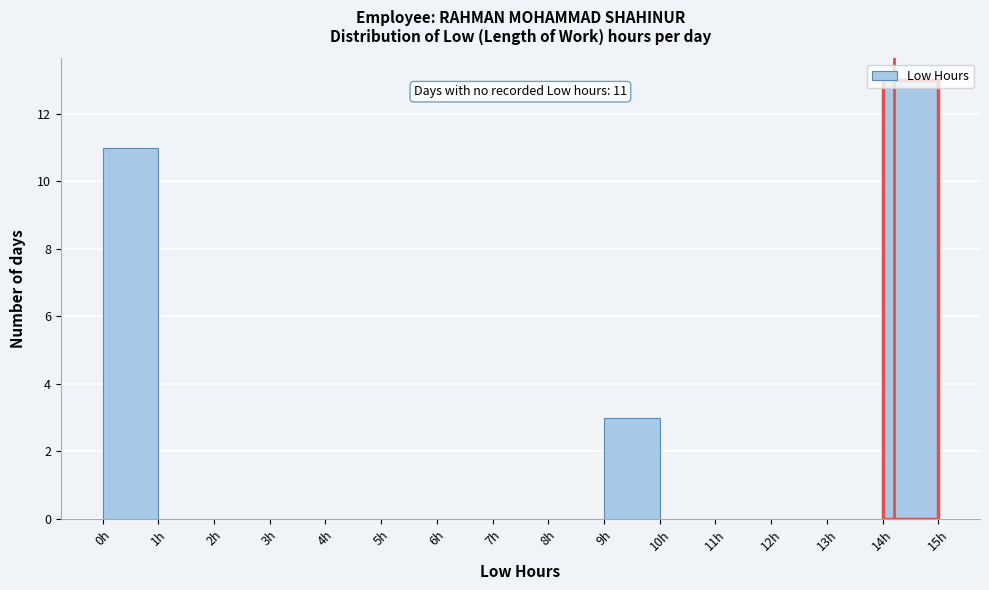

Over which range of the x-axis is the bar tallest?

14 to 15